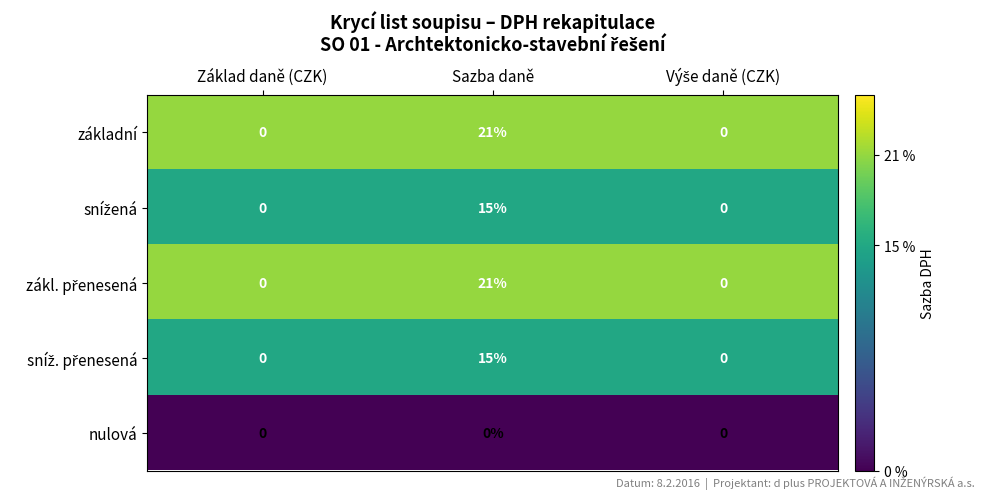

At which category is the sum across all series the highest?

Sazba daně